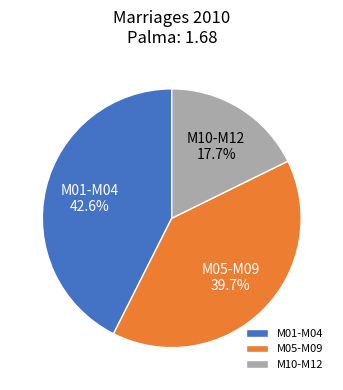

Combined, what portion of the pie is M01-M04 and M10-M12?

60.3%